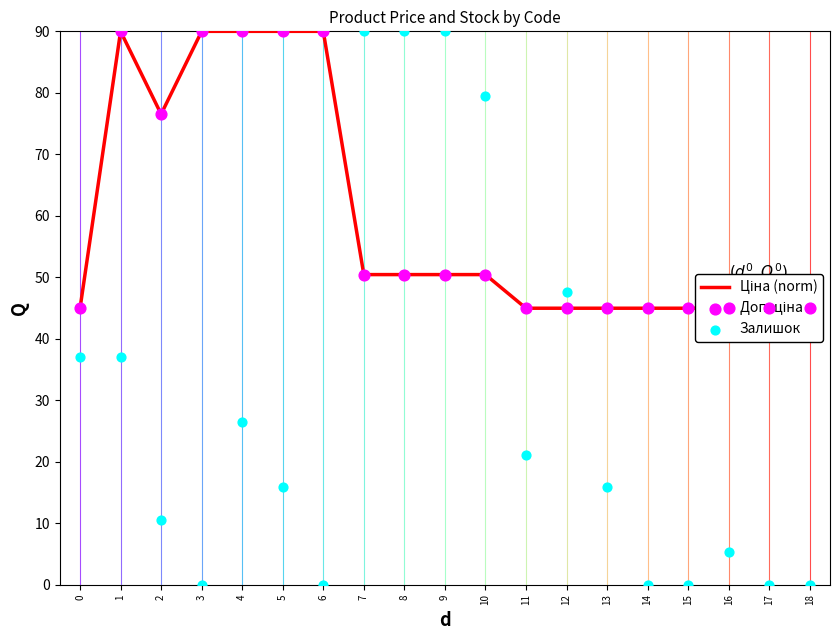

What is the total value across all series at 9?

190.9